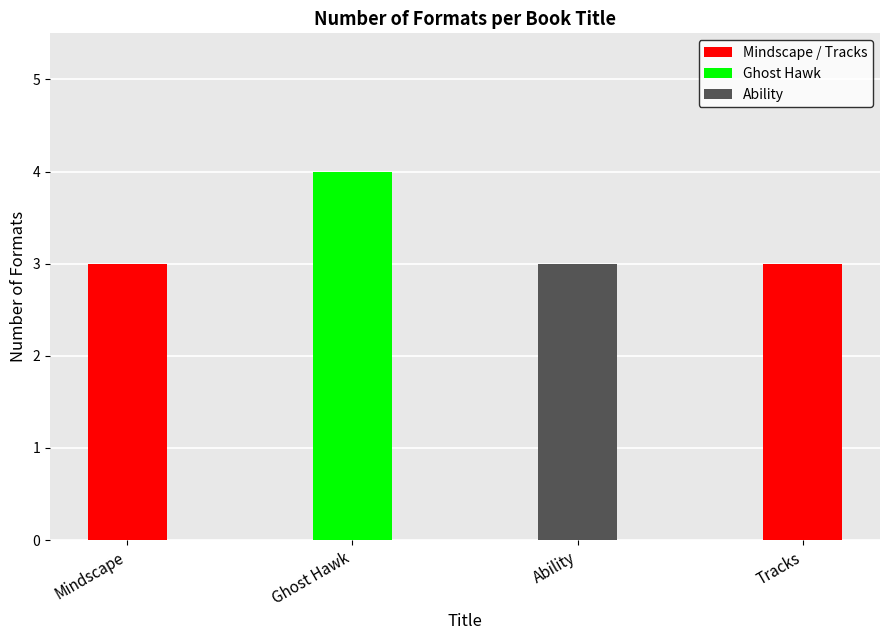

The chart shows a value of 5 at Mindscape. True or false?

False